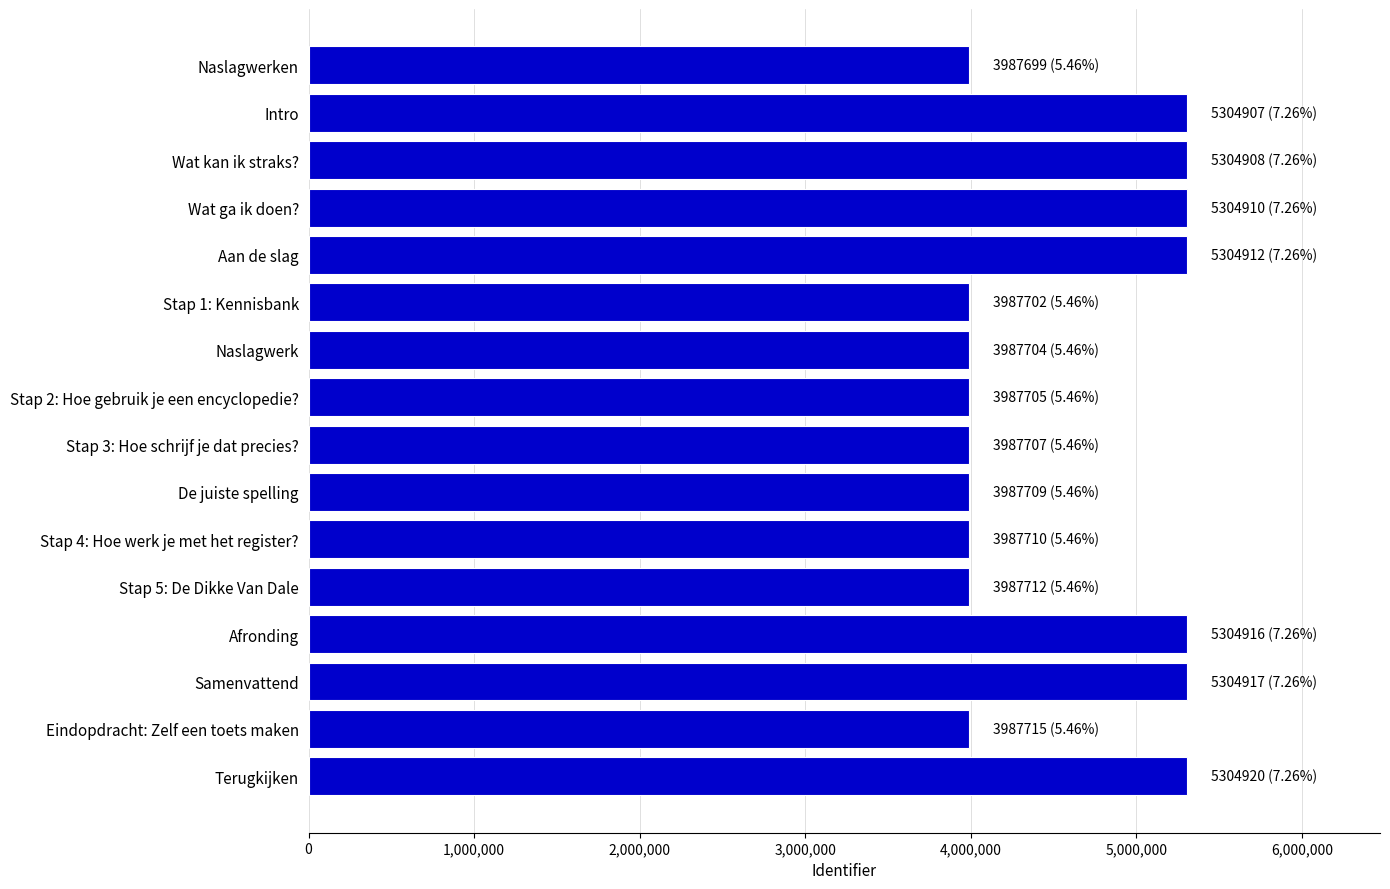

The chart shows a value of 1341471 at Afronding. True or false?

False